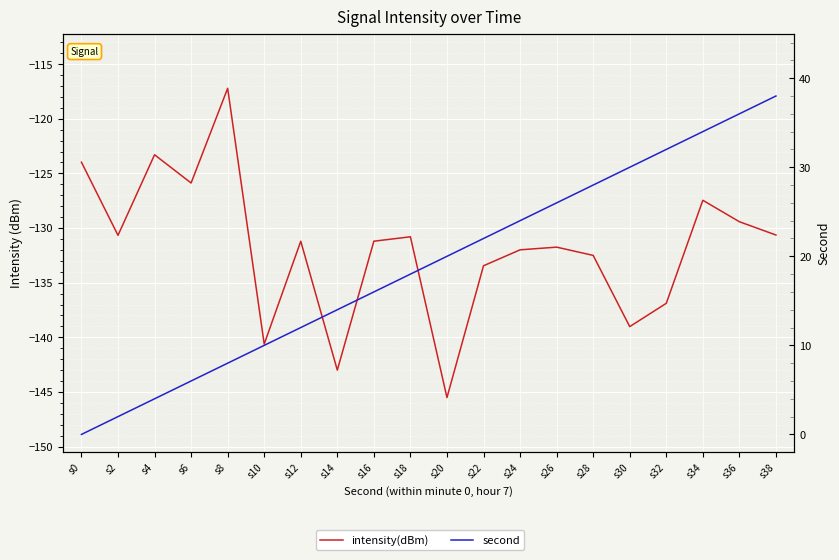

What is the sum of all intensity(dBm) values?

-2636.5